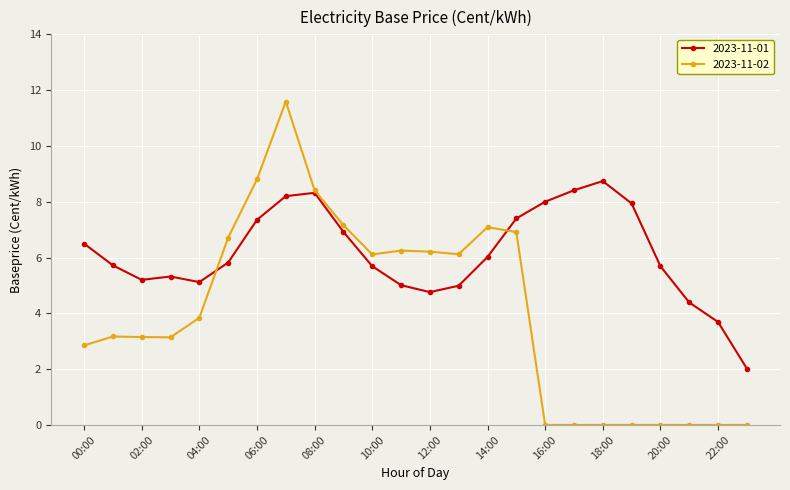

Which series has the largest range (max minus min)?

2023-11-02